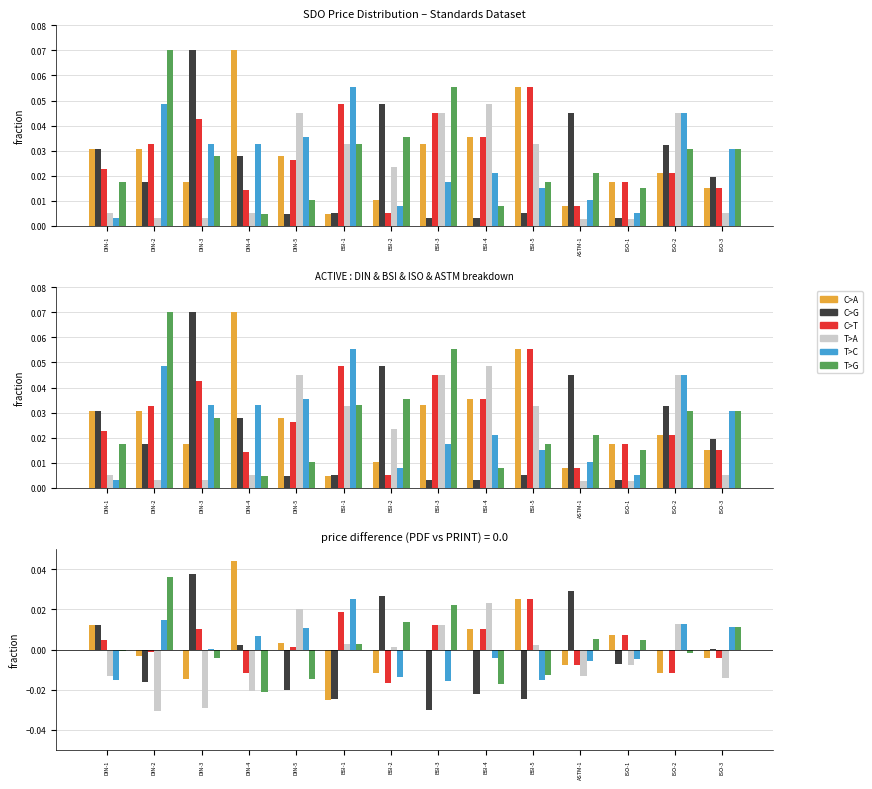

Rank the series by their maximum value, from lowest to highest.

T>A, C>T, T>C, T>G, C>G, C>A